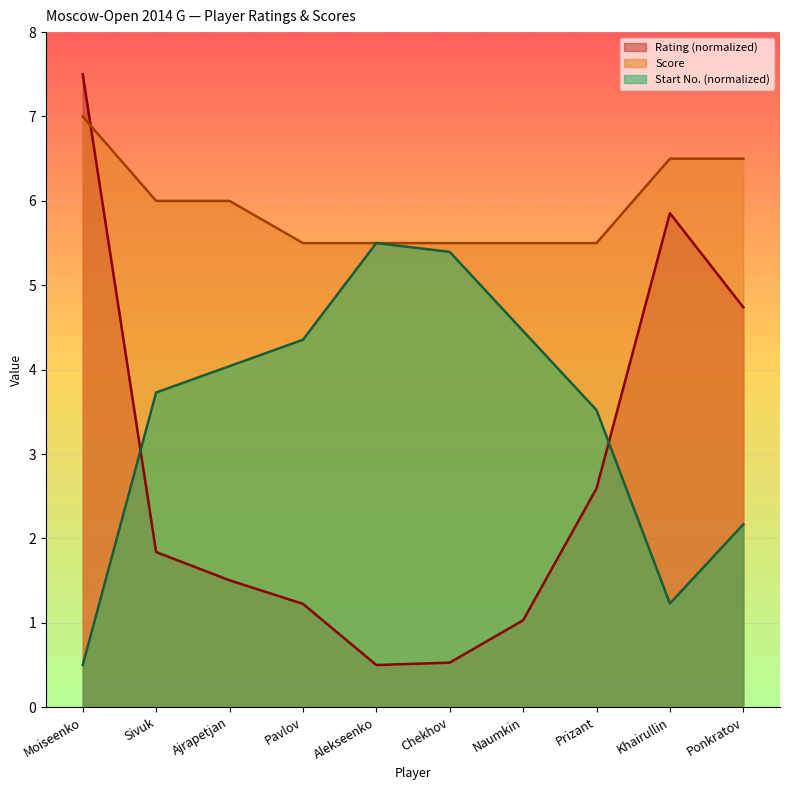

How many lines are shown in the chart?

3